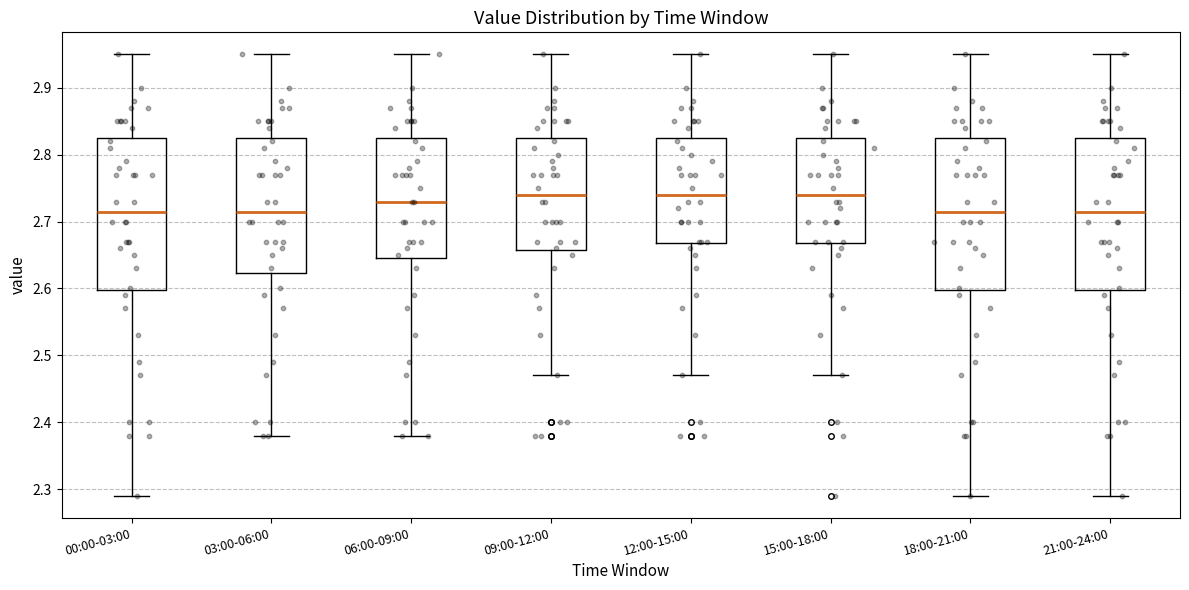

Reading left to right, read every box against the y-axis: the position of its median line, the range the box covers, and the ends of its whiskers. The values are not printed on the chart, so give them approximately, as read against the axis.

00:00-03:00: median 2.72, box 2.60 to 2.83, whiskers 2.29 to 2.95
03:00-06:00: median 2.72, box 2.62 to 2.83, whiskers 2.38 to 2.95
06:00-09:00: median 2.73, box 2.65 to 2.83, whiskers 2.38 to 2.95
09:00-12:00: median 2.74, box 2.66 to 2.83, whiskers 2.47 to 2.95
12:00-15:00: median 2.74, box 2.67 to 2.83, whiskers 2.47 to 2.95
15:00-18:00: median 2.74, box 2.67 to 2.83, whiskers 2.47 to 2.95
18:00-21:00: median 2.72, box 2.60 to 2.83, whiskers 2.29 to 2.95
21:00-24:00: median 2.72, box 2.60 to 2.83, whiskers 2.29 to 2.95